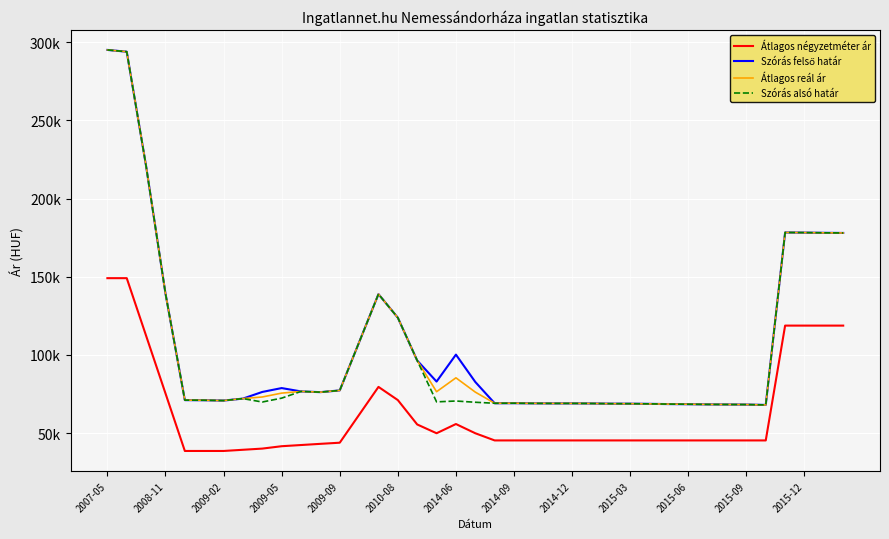

Does the chart have visible grid lines?

Yes